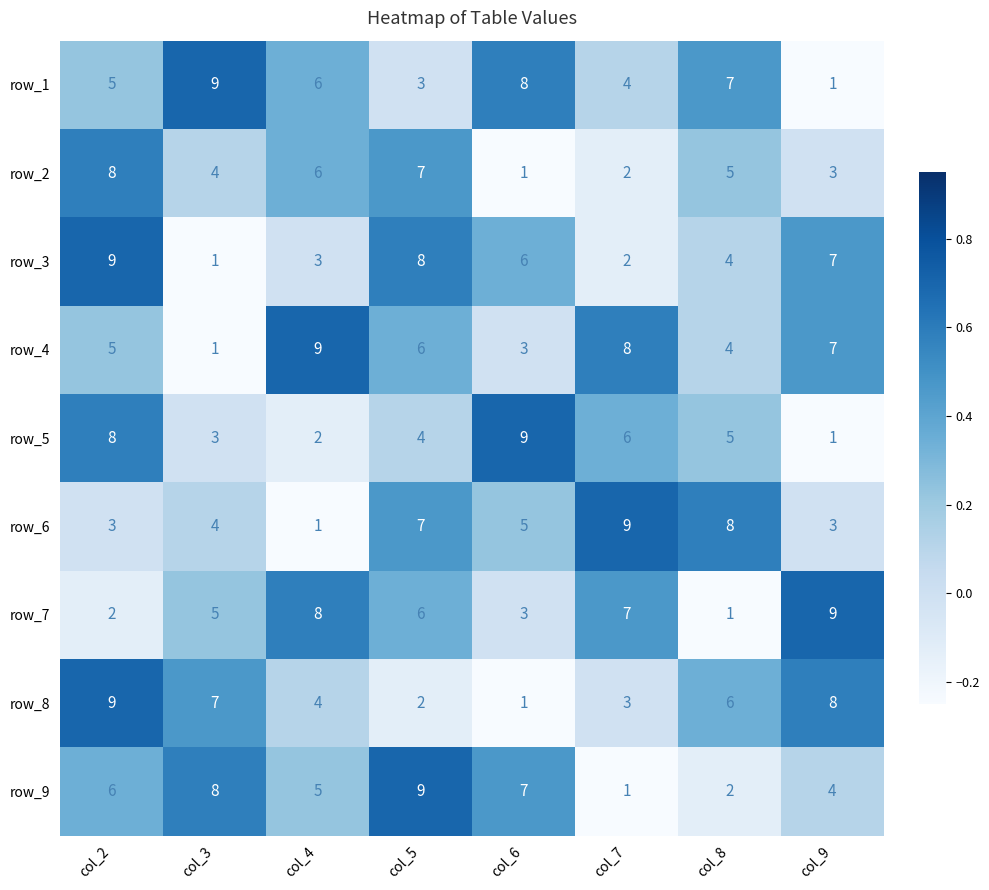

What is the spread (max minus min) of values at col_6?

8